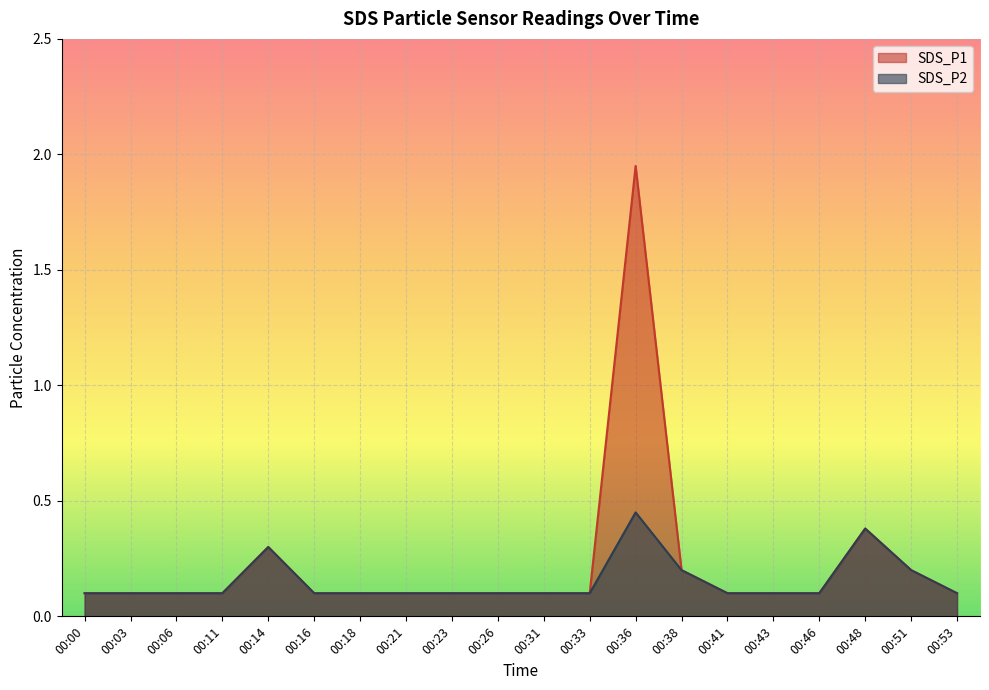

Reading left to right, what are all the values shown in this chart?

SDS_P1: 00:00=0.1	00:03=0.1	00:06=0.1	00:11=0.1	00:14=0.3	00:16=0.1	00:18=0.1	00:21=0.1	00:23=0.1	00:26=0.1	00:31=0.1	00:33=0.1	00:36=1.9	00:38=0.2	00:41=0.1	00:43=0.1	00:46=0.1	00:48=0.4	00:51=0.2	00:53=0.1
SDS_P2: 00:00=0.1	00:03=0.1	00:06=0.1	00:11=0.1	00:14=0.3	00:16=0.1	00:18=0.1	00:21=0.1	00:23=0.1	00:26=0.1	00:31=0.1	00:33=0.1	00:36=0.5	00:38=0.2	00:41=0.1	00:43=0.1	00:46=0.1	00:48=0.4	00:51=0.2	00:53=0.1